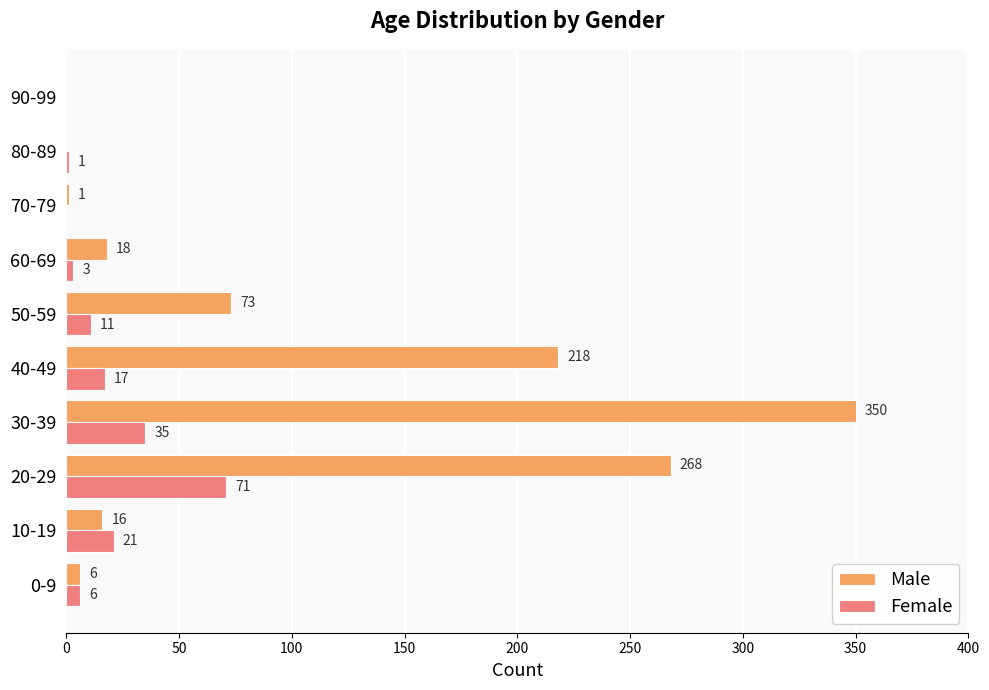

What is the sum of all Male values?

950